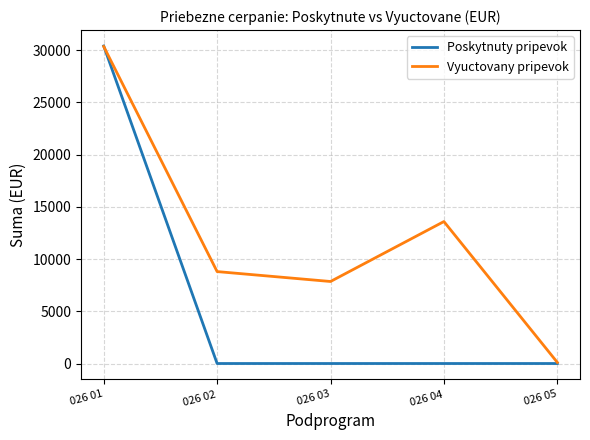

Where do Vyuctovany pripevok and Poskytnuty pripevok first cross each other?

026 01 and 026 02